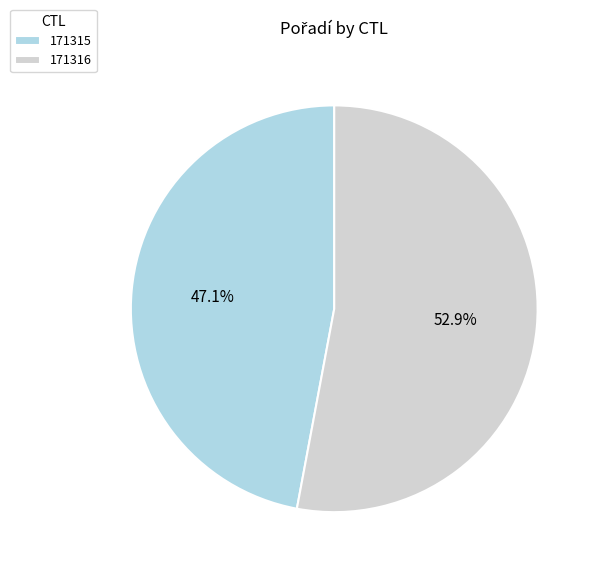

Between 171315 and 171316, which is larger?

171316